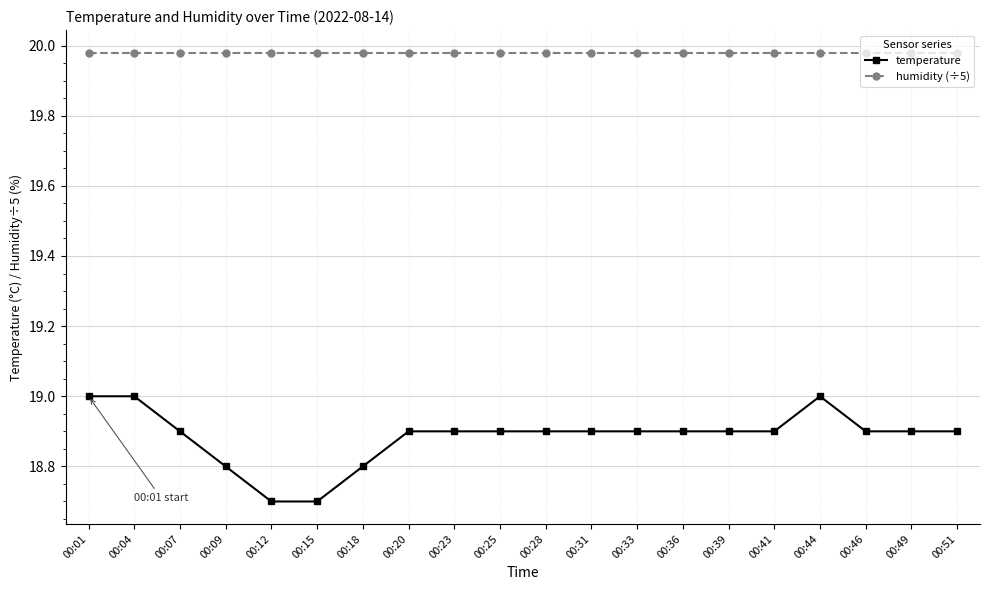

True or false: temperature and humidity (÷5) intersect in this chart.

False